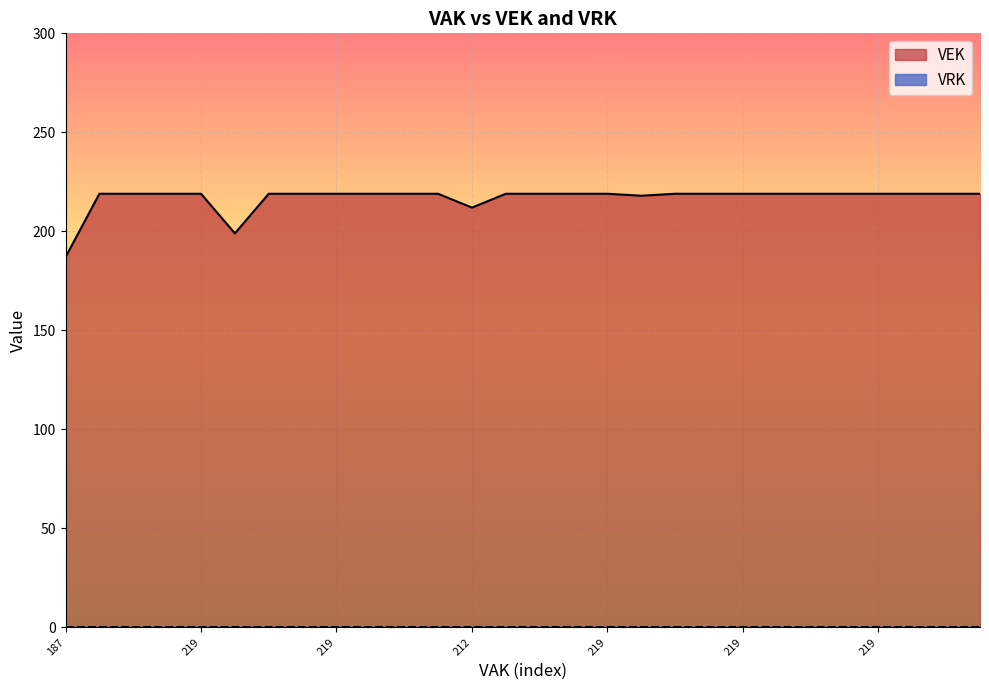

Rank the categories by value from lowest to highest.

187, 199, 212, 218, 219, 219, 219, 219, 219, 219, 219, 219, 219, 219, 219, 219, 219, 219, 219, 219, 219, 219, 219, 219, 219, 219, 219, 219